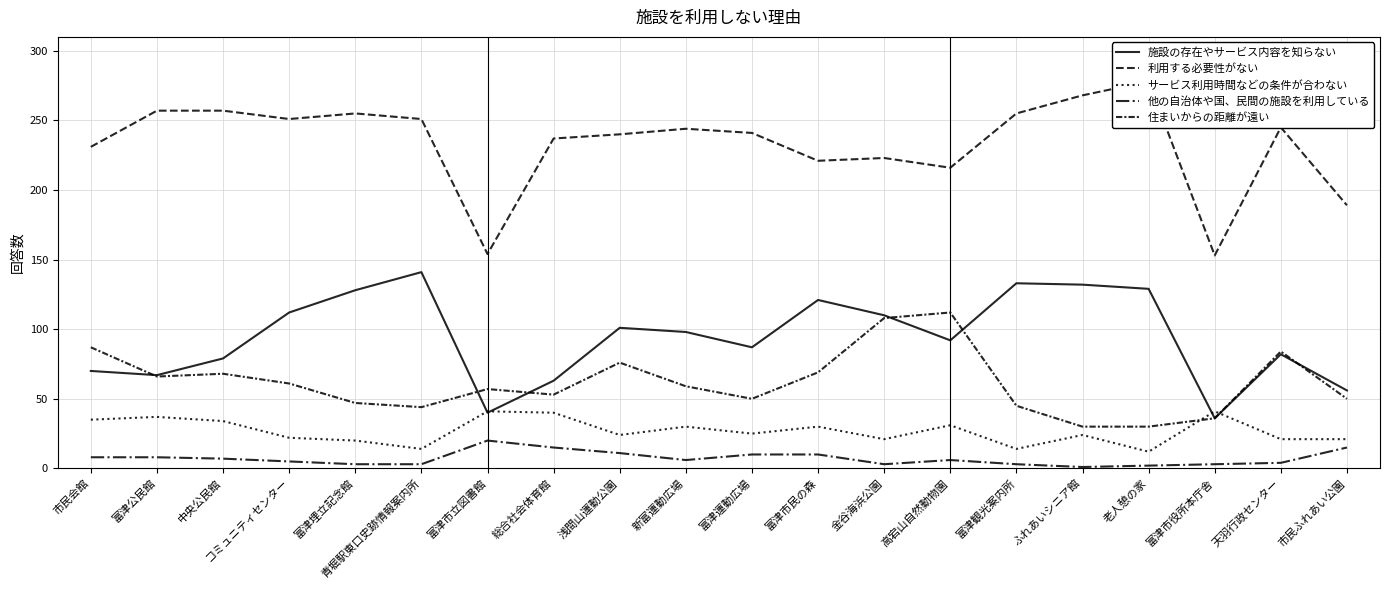

What is the maximum value for 施設の存在やサービス内容を知らない?

141